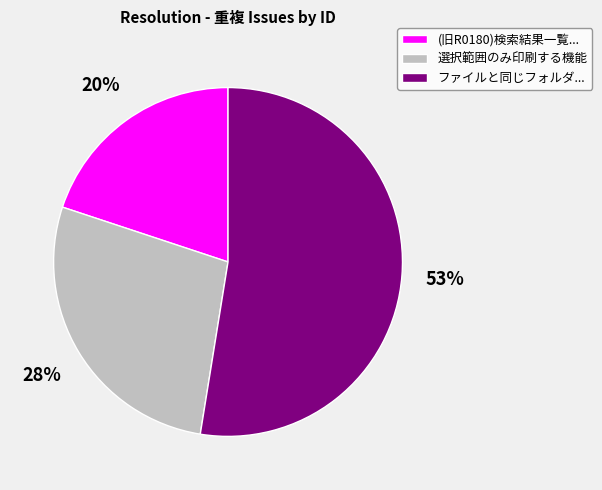

Is it true that (旧R0180)検索結果一覧... is 20% of the pie?

True